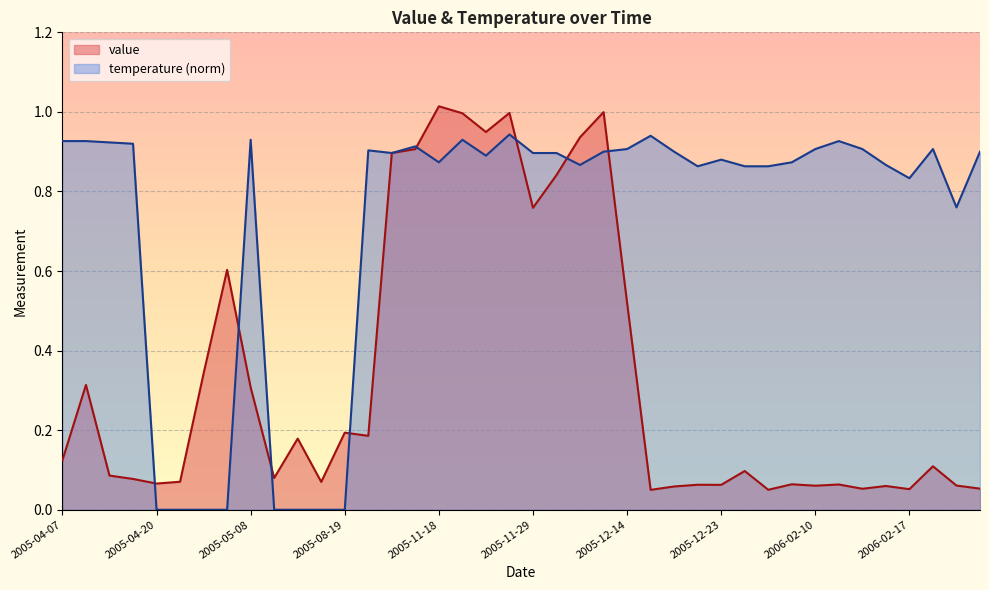

What is the maximum value shown in the chart?

1.0